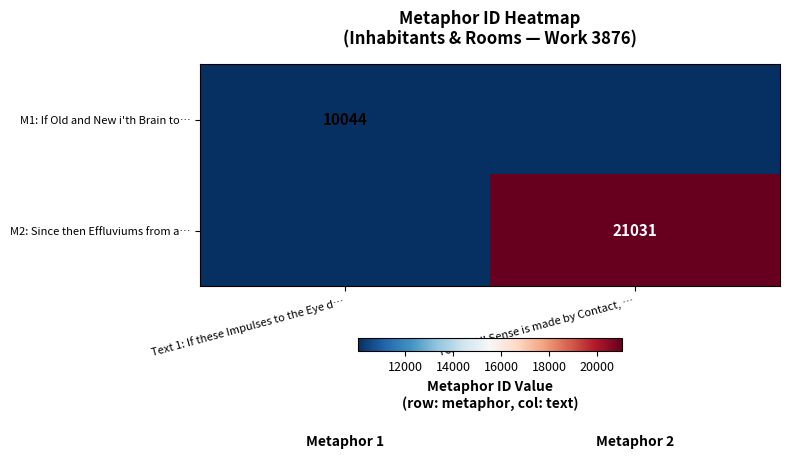

Is it true that M1: If Old and New i'th Brain to… equals 10044 at Text 1: If these Impulses to the Eye d…?

True